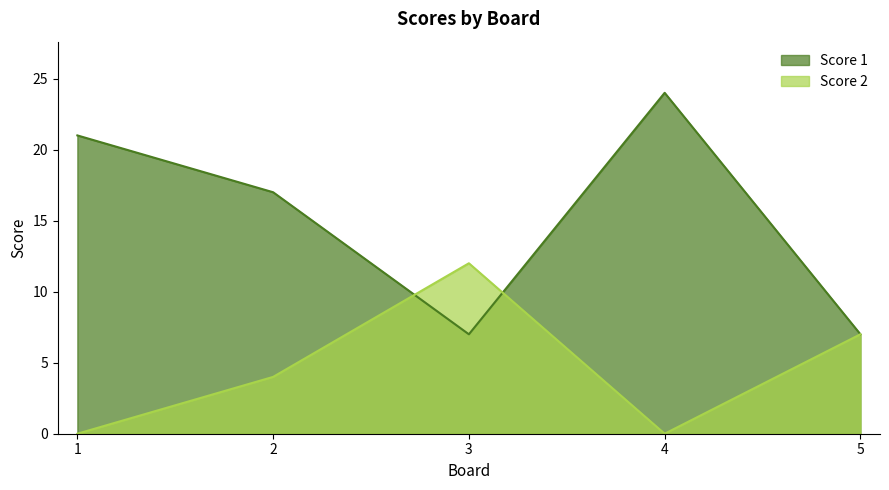

Count the Score 2 values in the range 0 to 7.

4